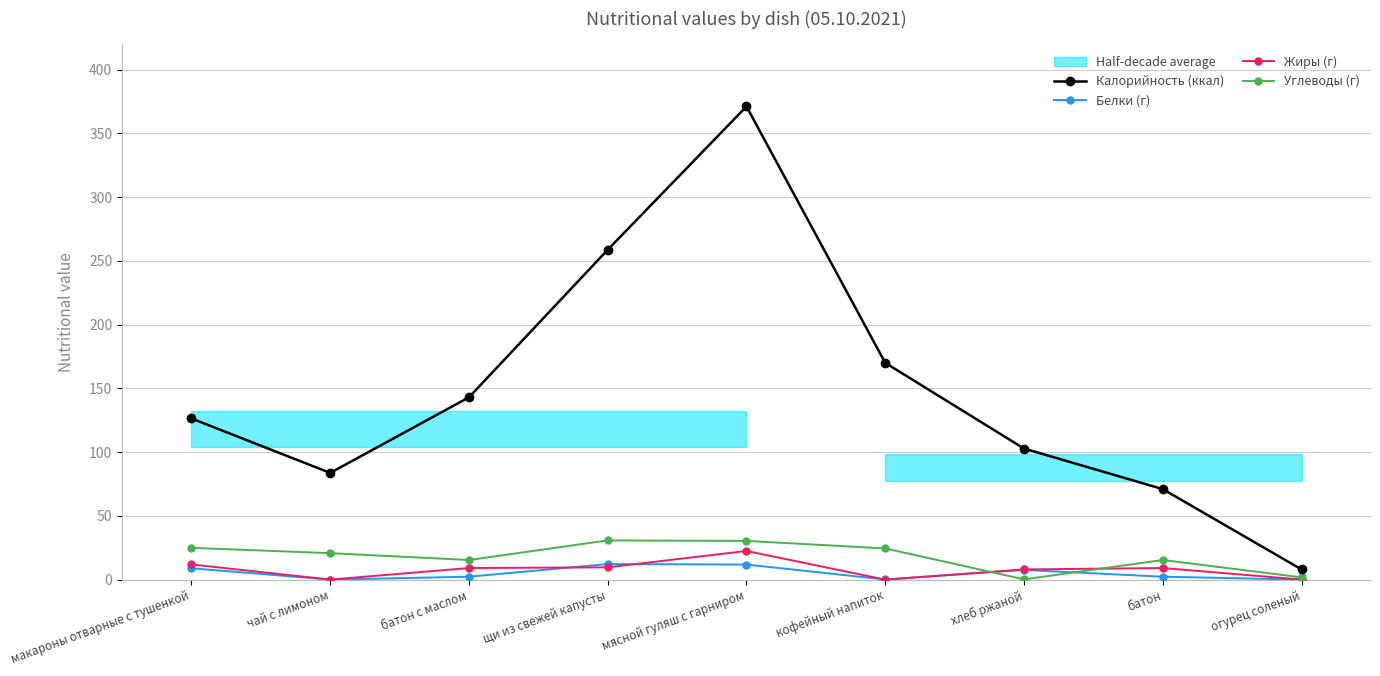

What is the average value of the Белки (г) series?

5.0